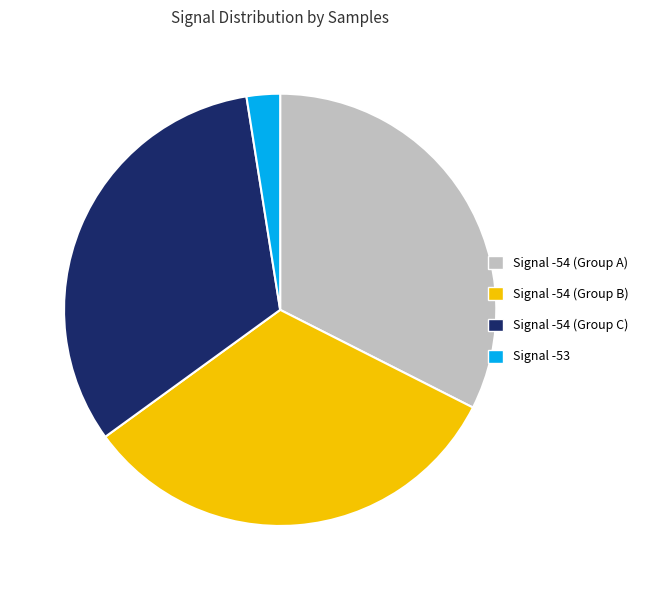

Count the number of slices in the pie.

4